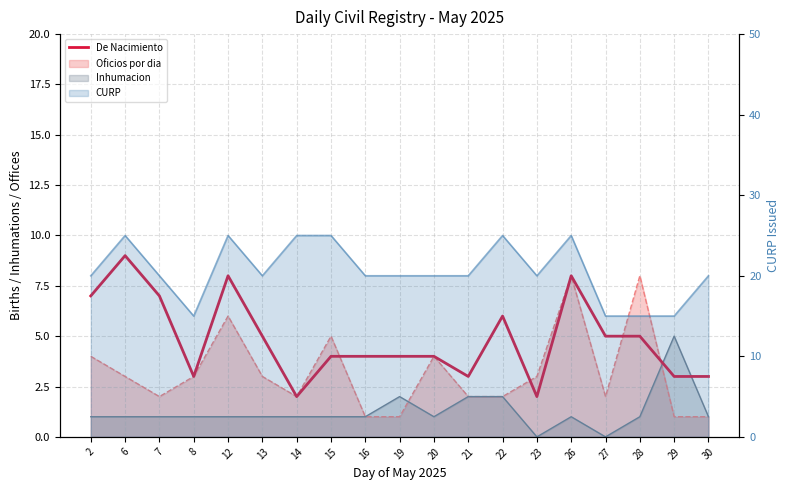

Does the chart have visible grid lines?

Yes